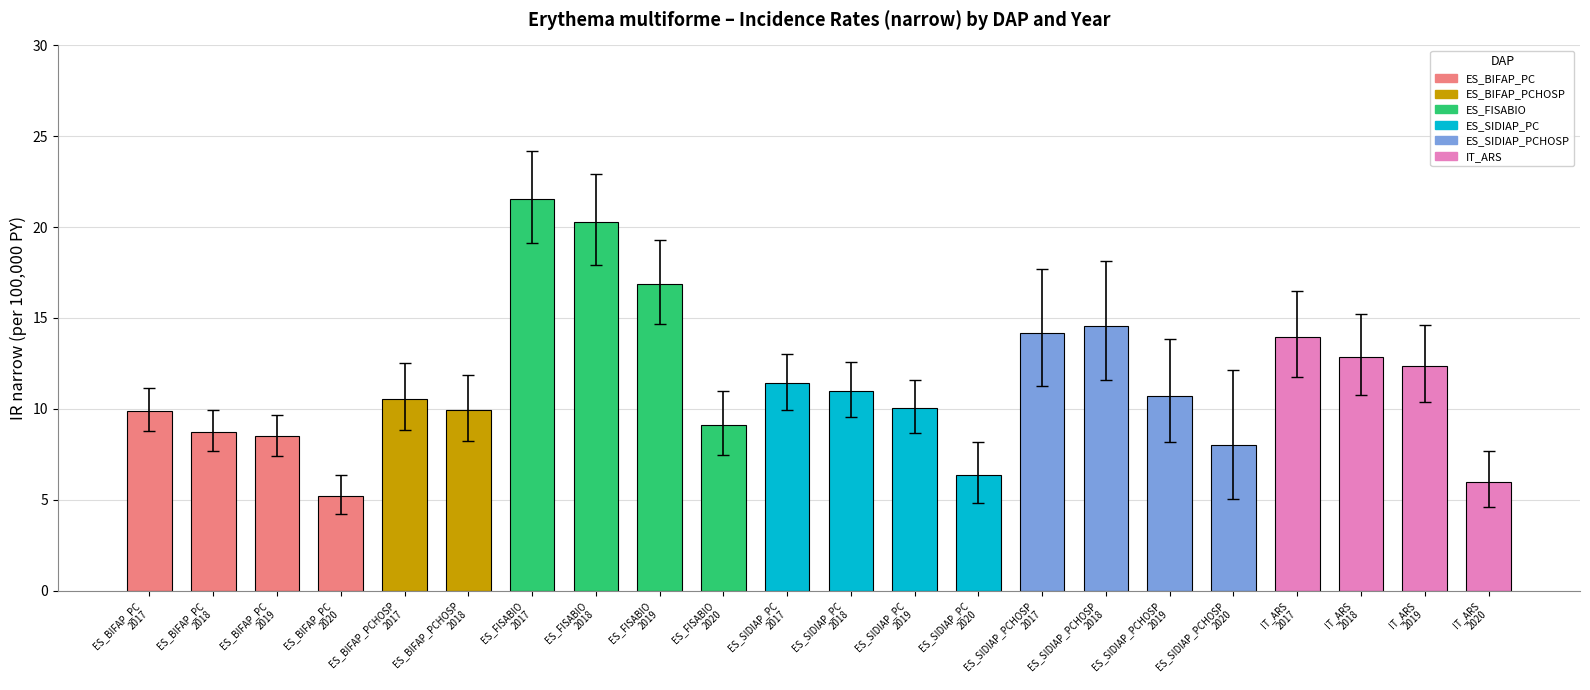

What is the label of the 1st bar from the left?

ES_BIFAP_PC
2017